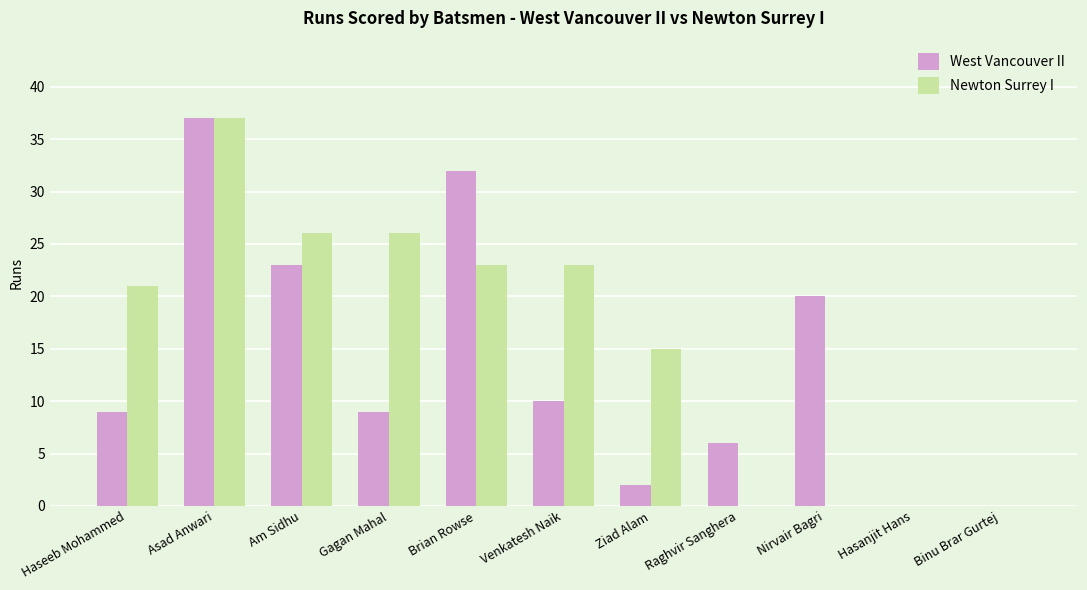

Reading left to right, transcribe all the data shown in this chart.

West Vancouver II: 9	37	23	9	32	10	2	6	20	0	0
Newton Surrey I: 21	37	26	26	23	23	15	0	0	0	0